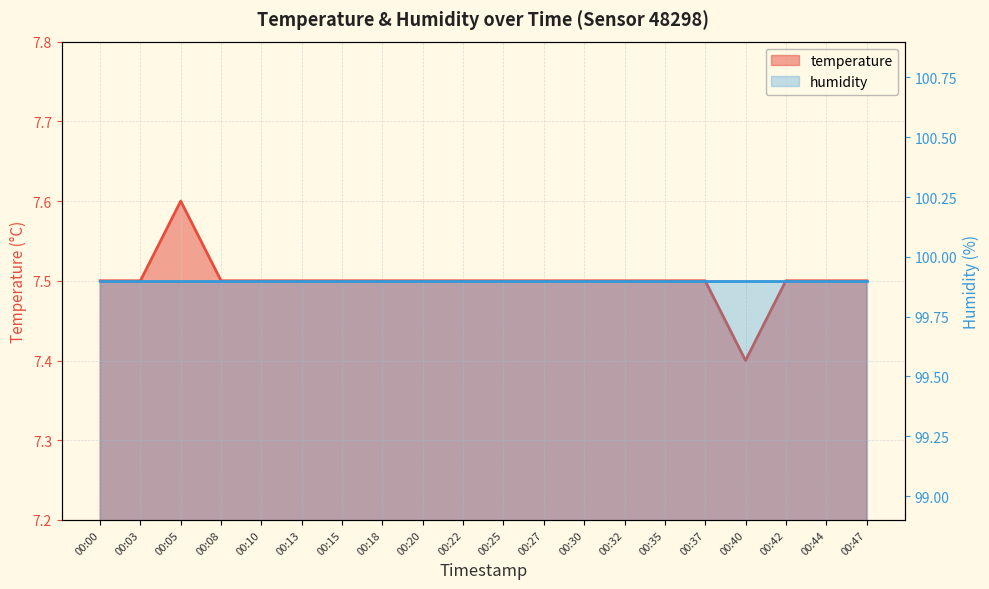

What is the value of the 12th point from the left?

7.5